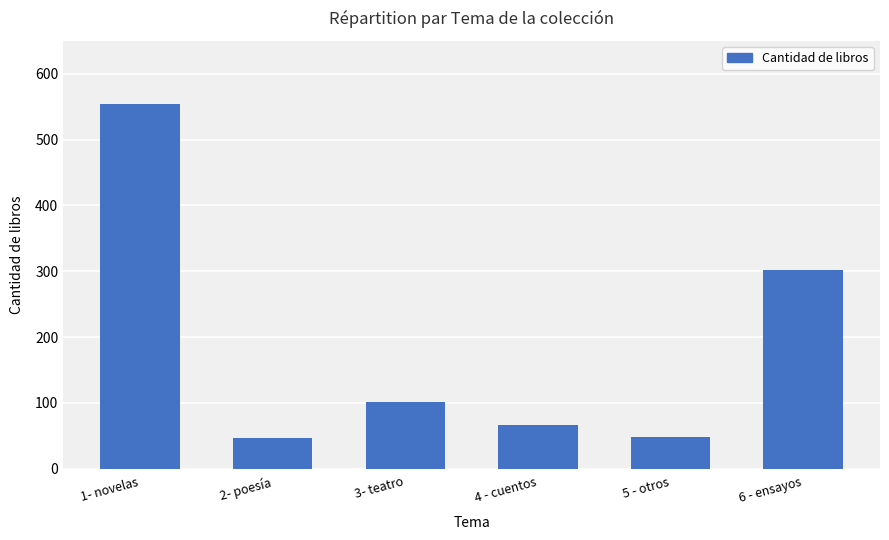

What is the difference between the maximum and second lowest values?

506